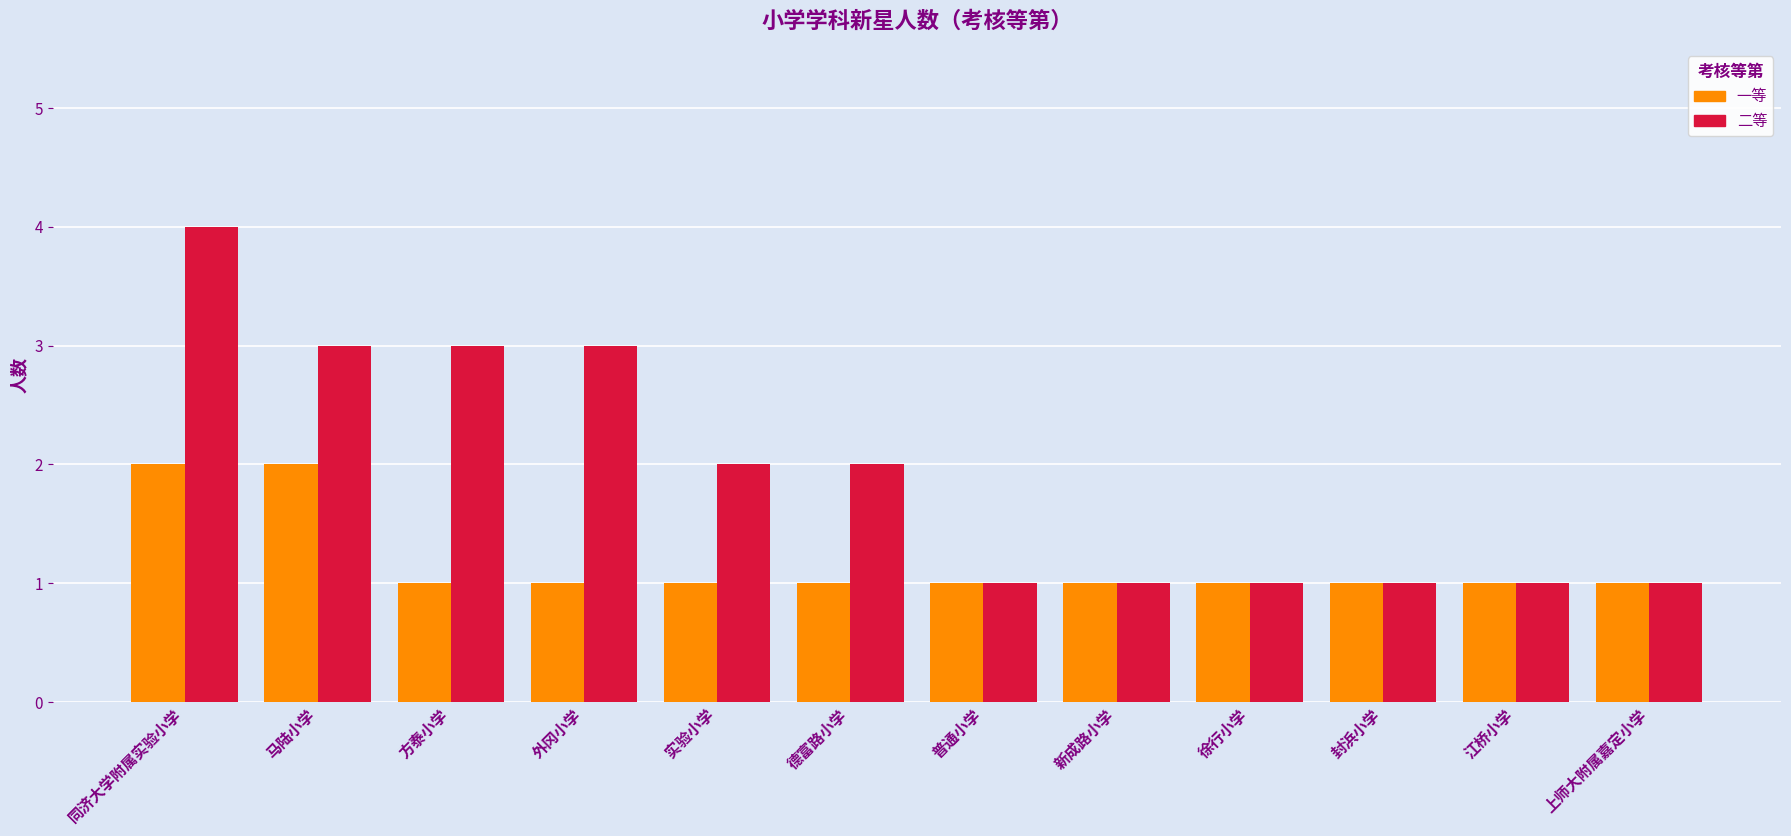

What is the difference between the second highest and minimum values in the 二等 series?

2